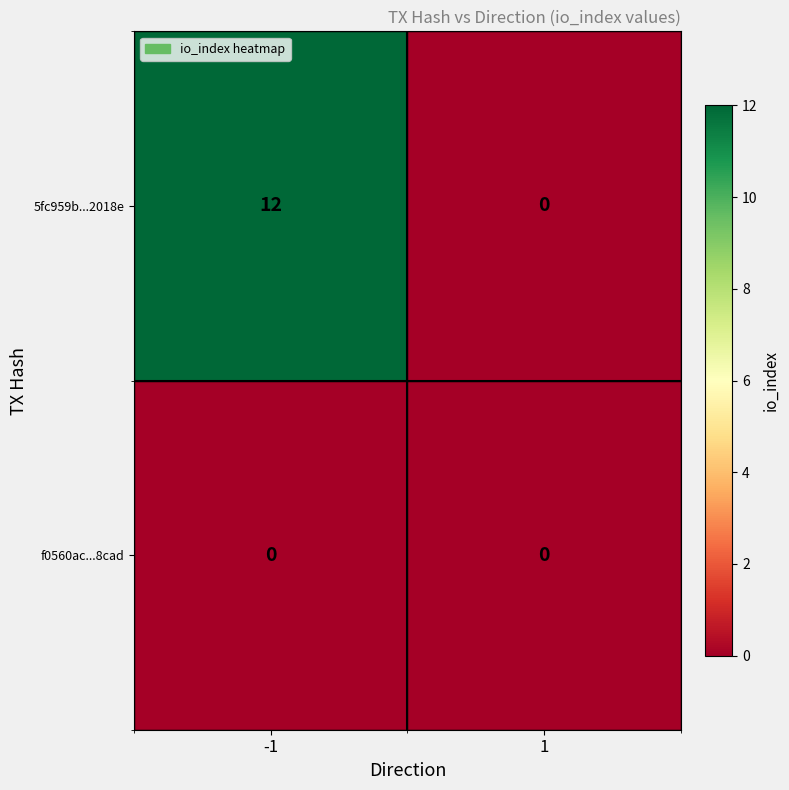

The 5fc959b...2018e series shows 12 at -1. True or false?

True